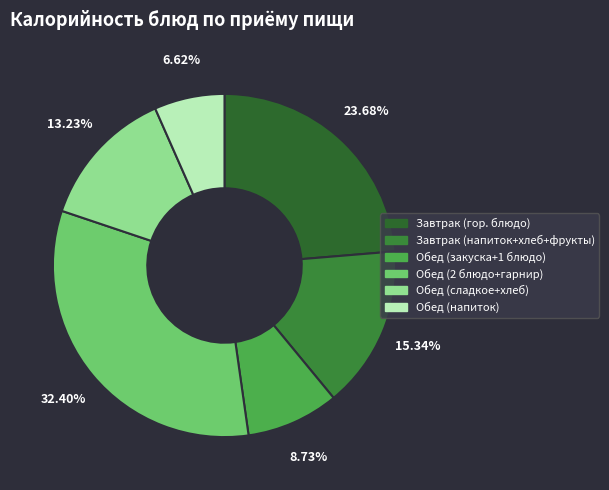

Count the number of slices in the pie.

6